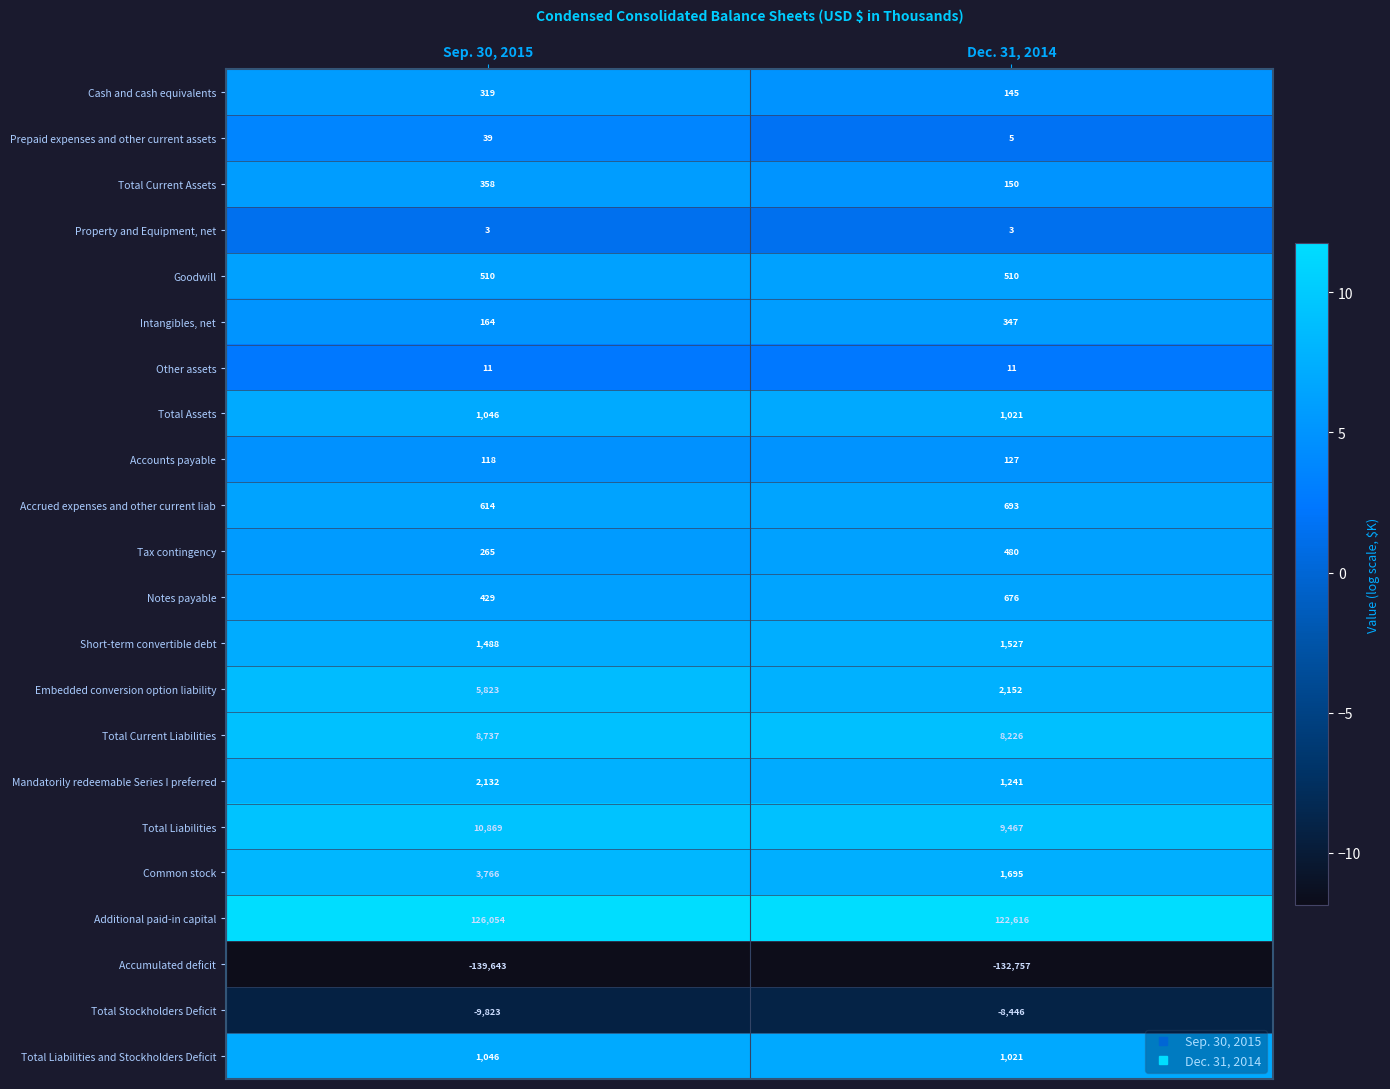

Which category has the highest value in the Short-term convertible debt series?

Dec. 31, 2014